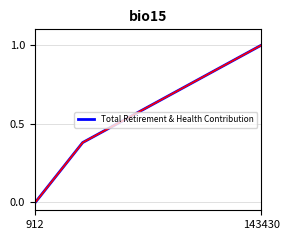

Count the values in the range 0 to 1.

4